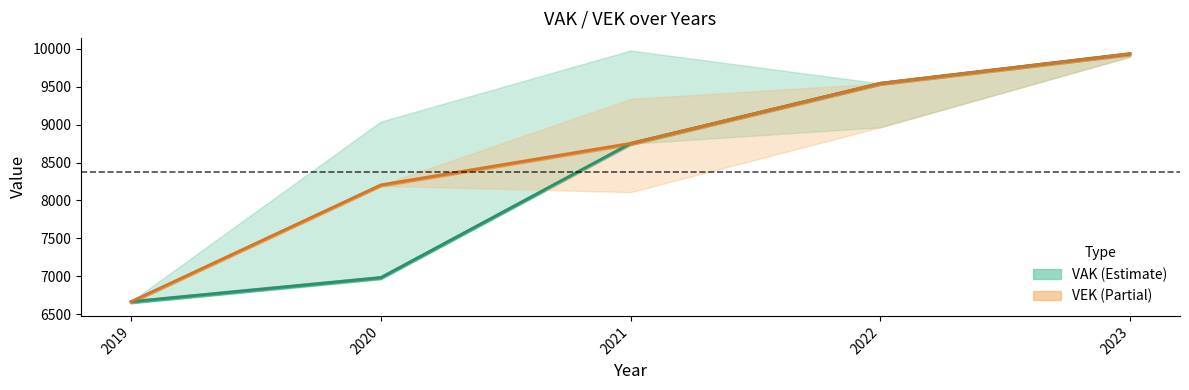

Does the chart display data point markers on the line(s)?

No